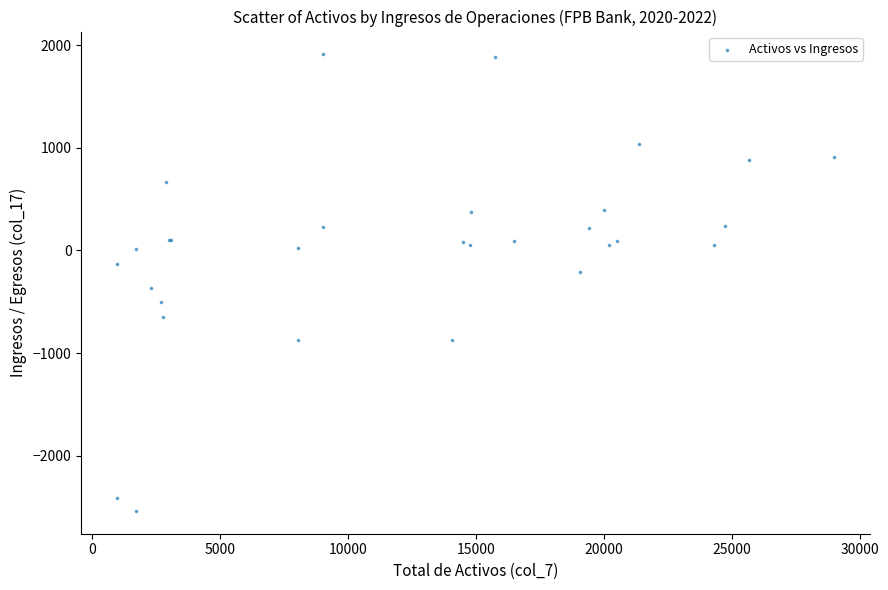

What Y value in the scatter plot is closest to -313?

-364.7